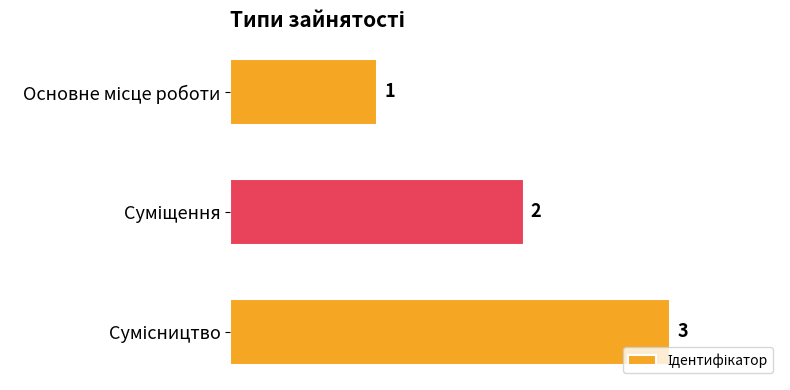

How many bars are there in total?

3